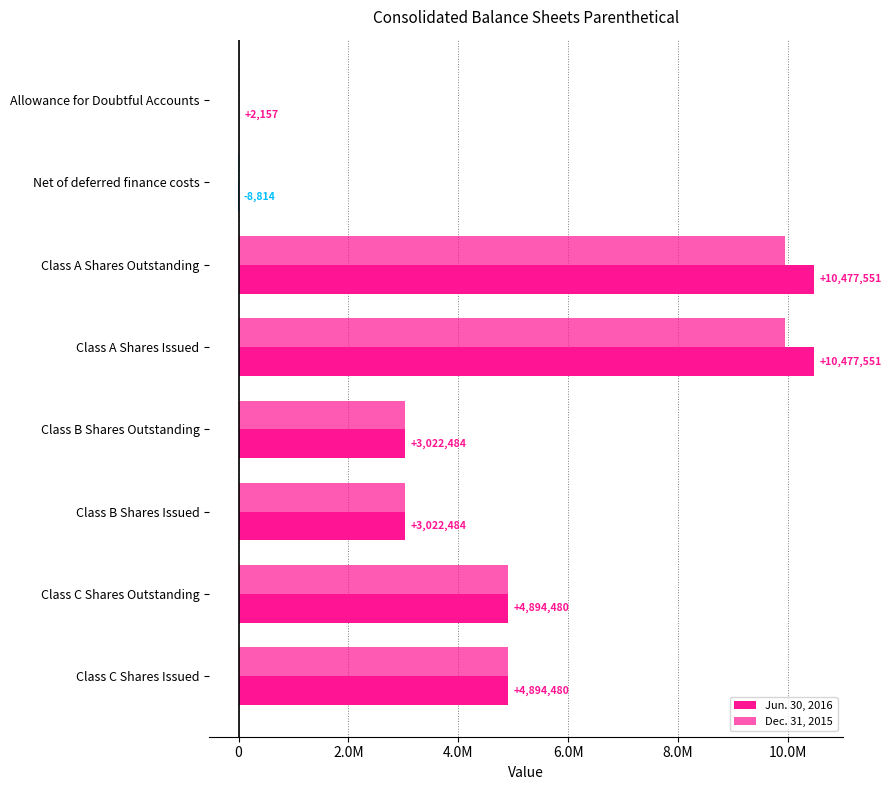

Count the number of data series in this chart.

2